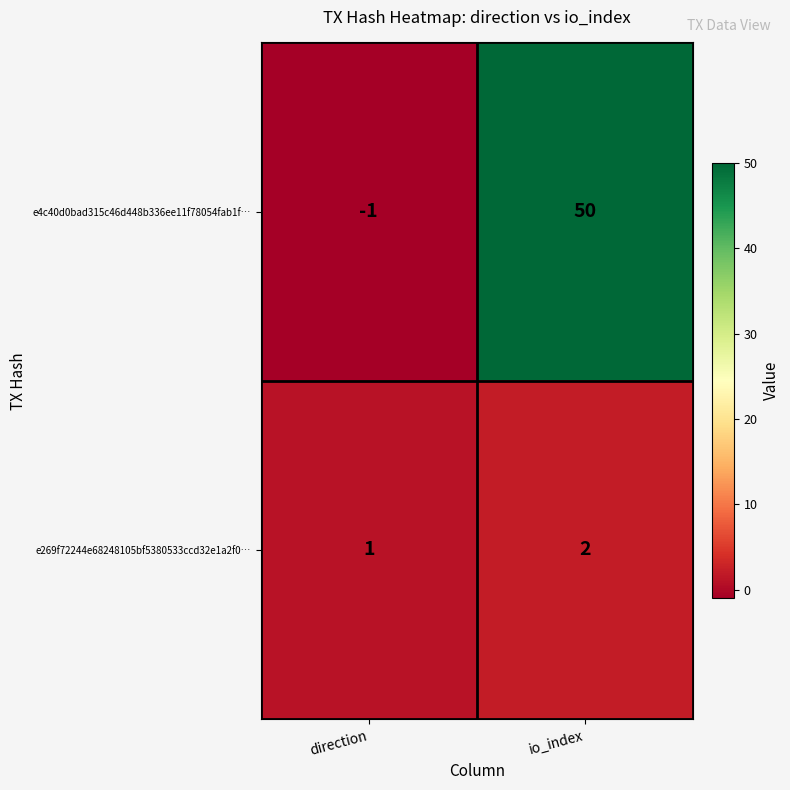

How many negative values does the e4c40d0bad315c46d448b336ee11f78054fab1f… series have?

1